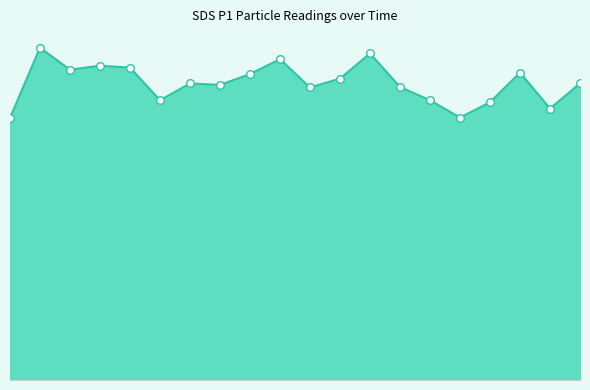

Does the chart have visible grid lines?

No